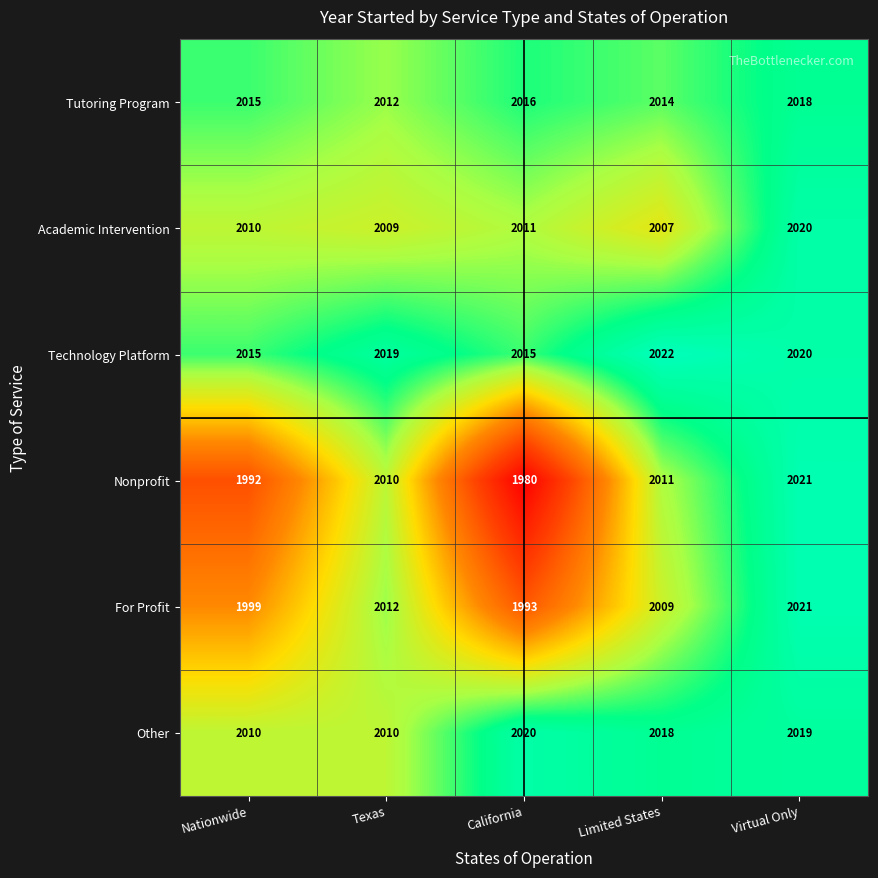

Rank the series at Limited States from lowest to highest value.

Academic Intervention, For Profit, Nonprofit, Tutoring Program, Other, Technology Platform